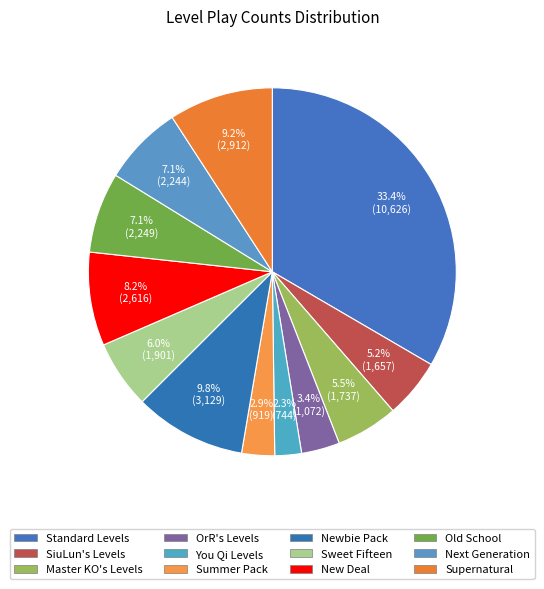

To the nearest percent, what percentage of the pie is You Qi Levels?

2%